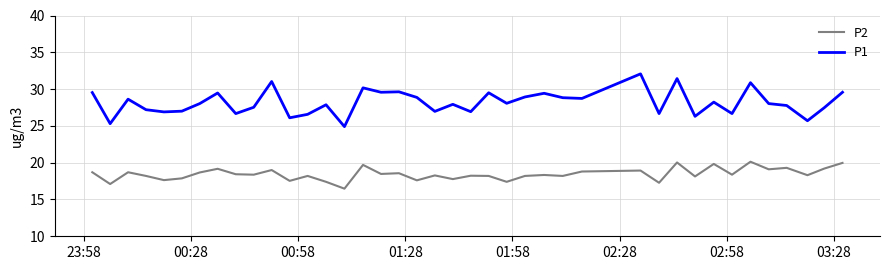

Which series has the largest total across all categories?

P1